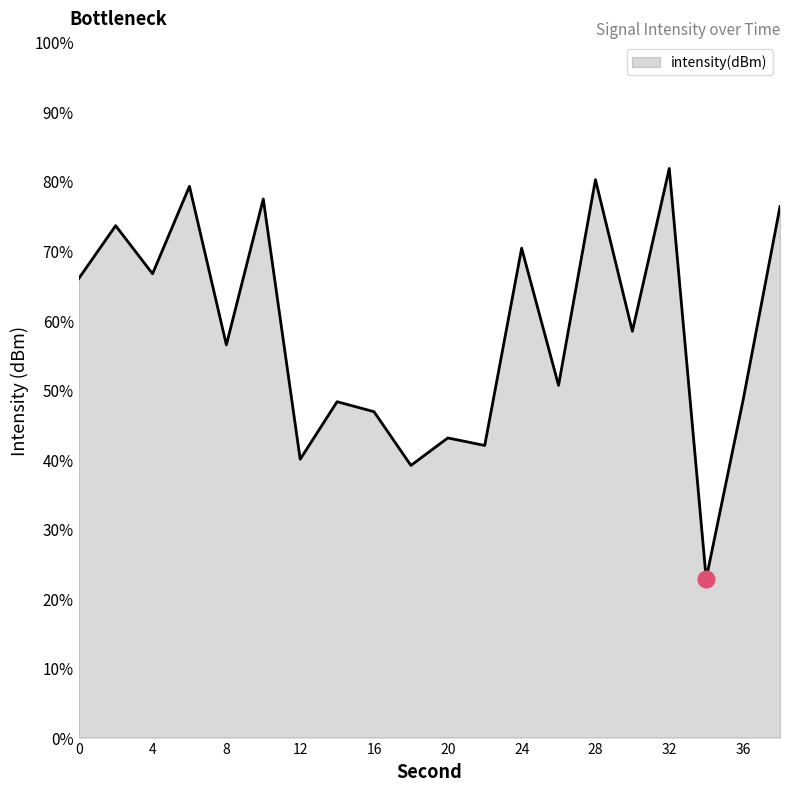

What is the maximum value shown in the chart?

81.9